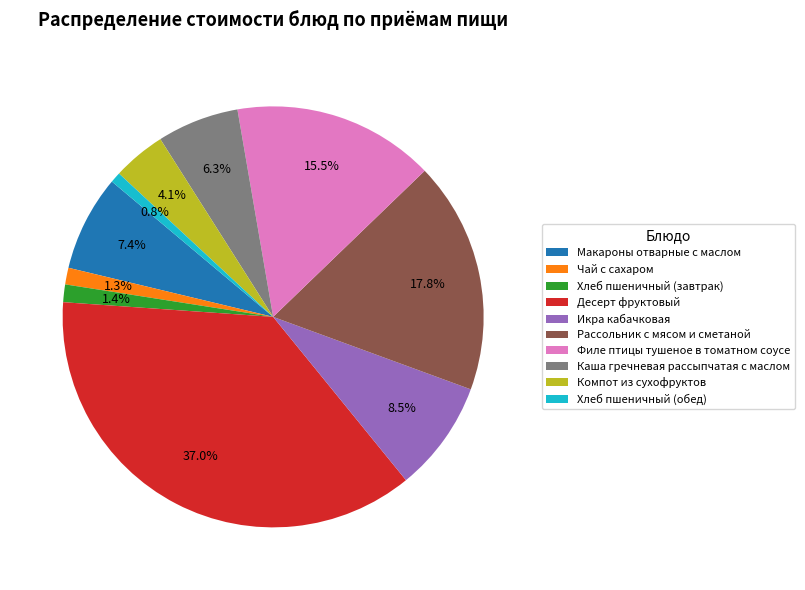

To the nearest percent, what is the difference between the Макароны отварные с маслом and Компот из сухофруктов slice percentages?

3%